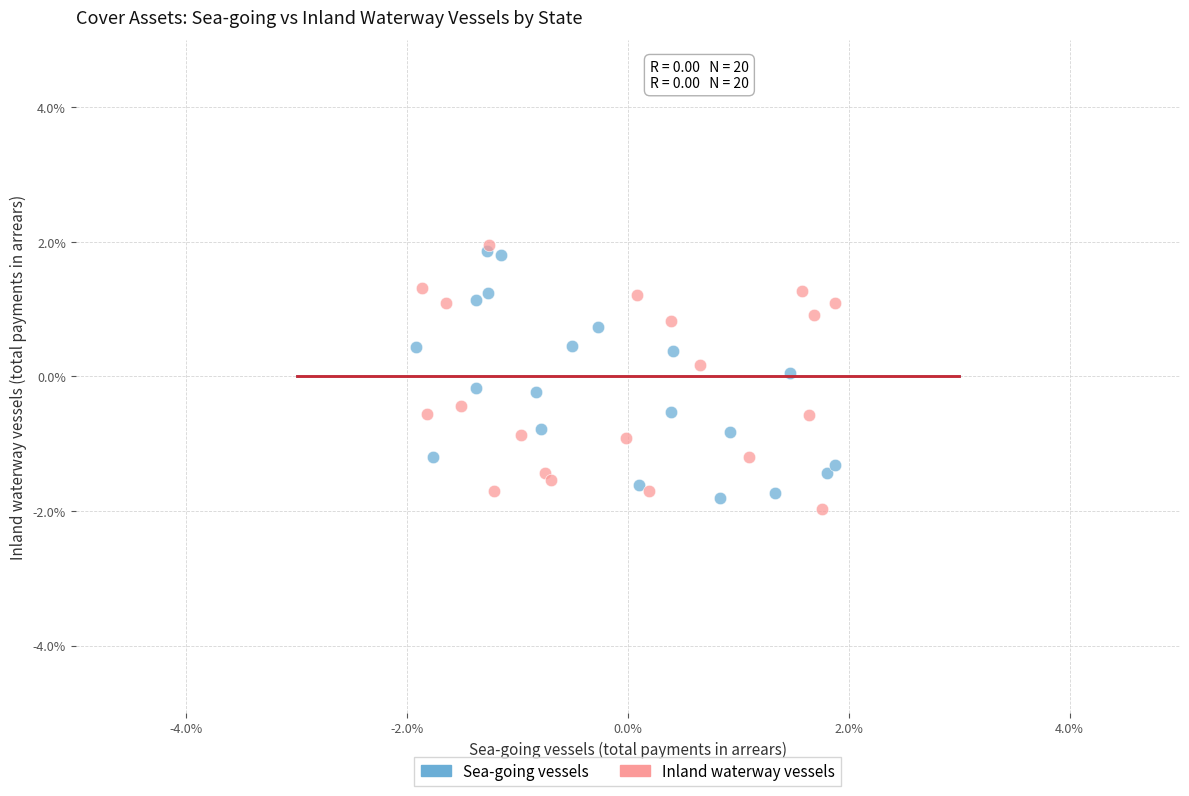

What are all the series names shown in the legend?

Sea-going vessels, Inland waterway vessels